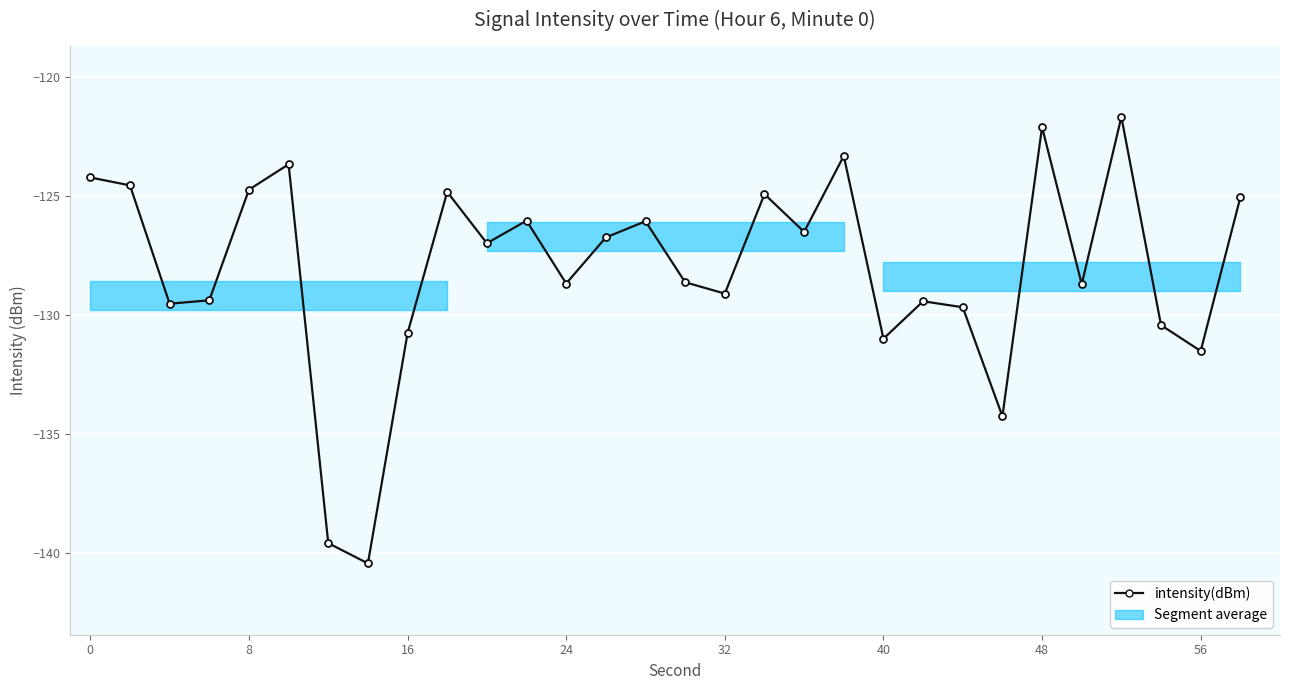

What is the average value?

-128.1